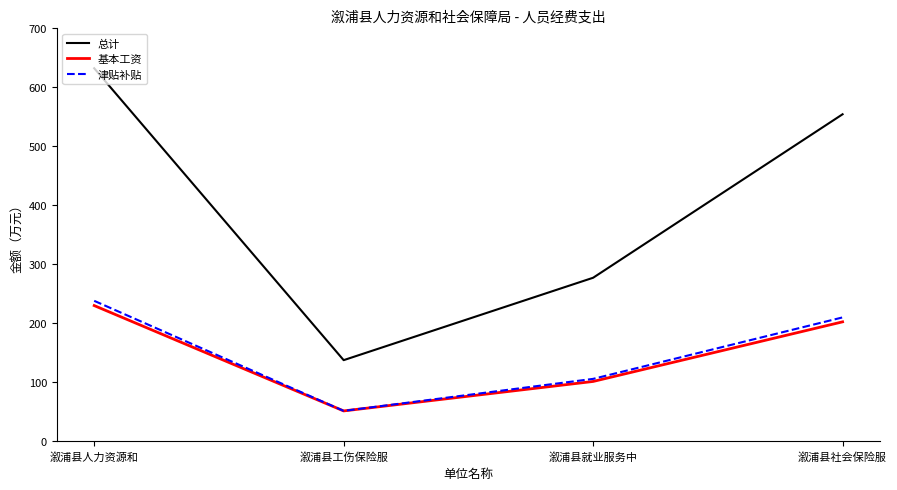

How many interior local valleys does the 基本工资 series have?

1